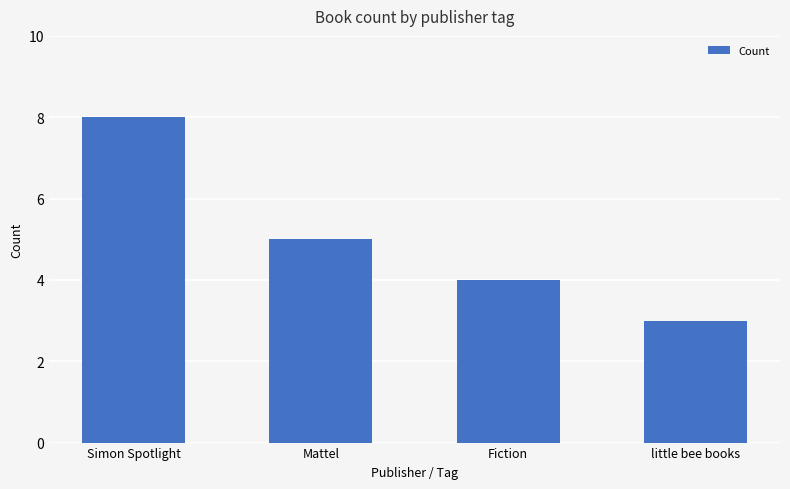

Reading right to left, transcribe all the data shown in this chart.

little bee books=3	Fiction=4	Mattel=5	Simon Spotlight=8